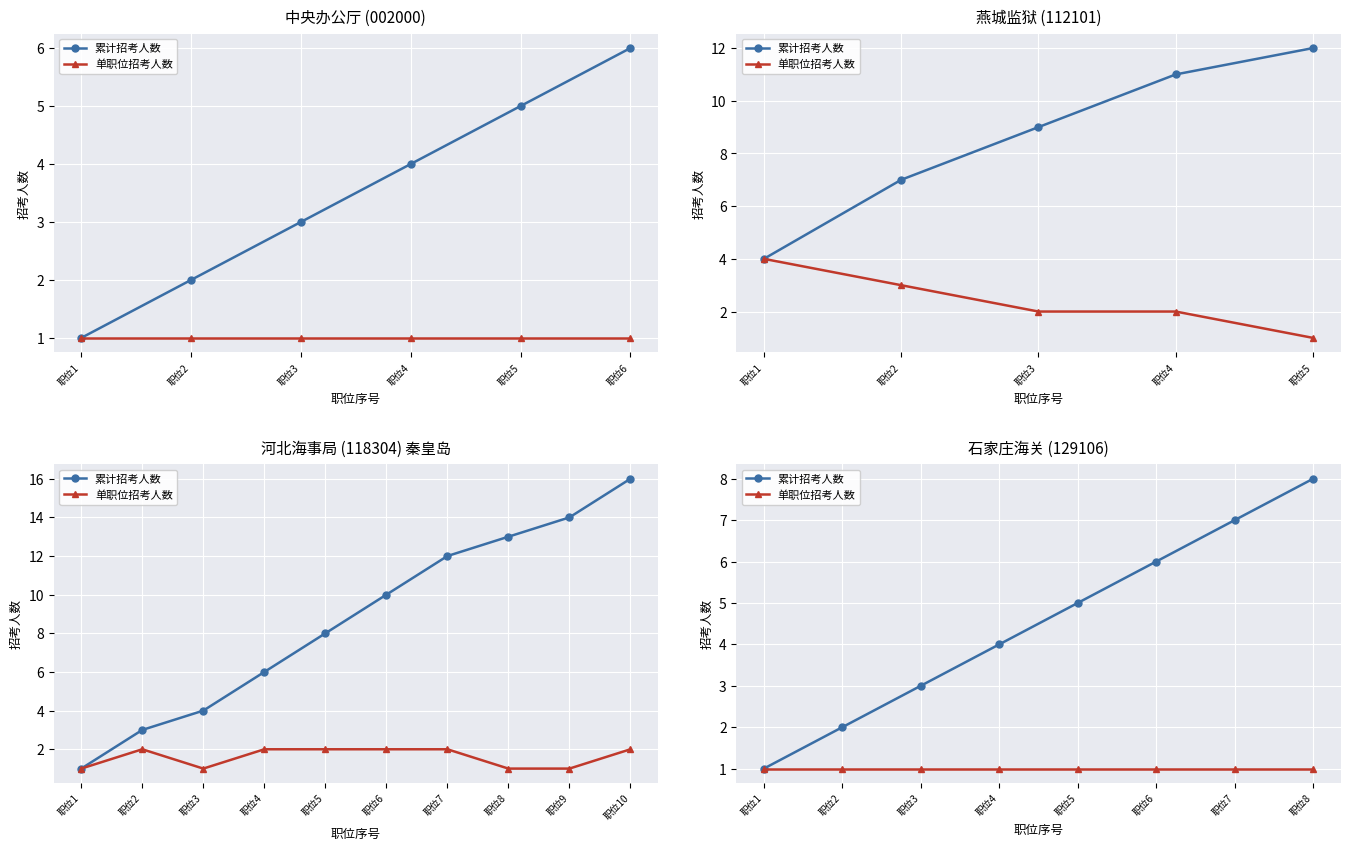

At 职位2, list the series in order from smallest to largest.

单职位招考人数, 累计招考人数